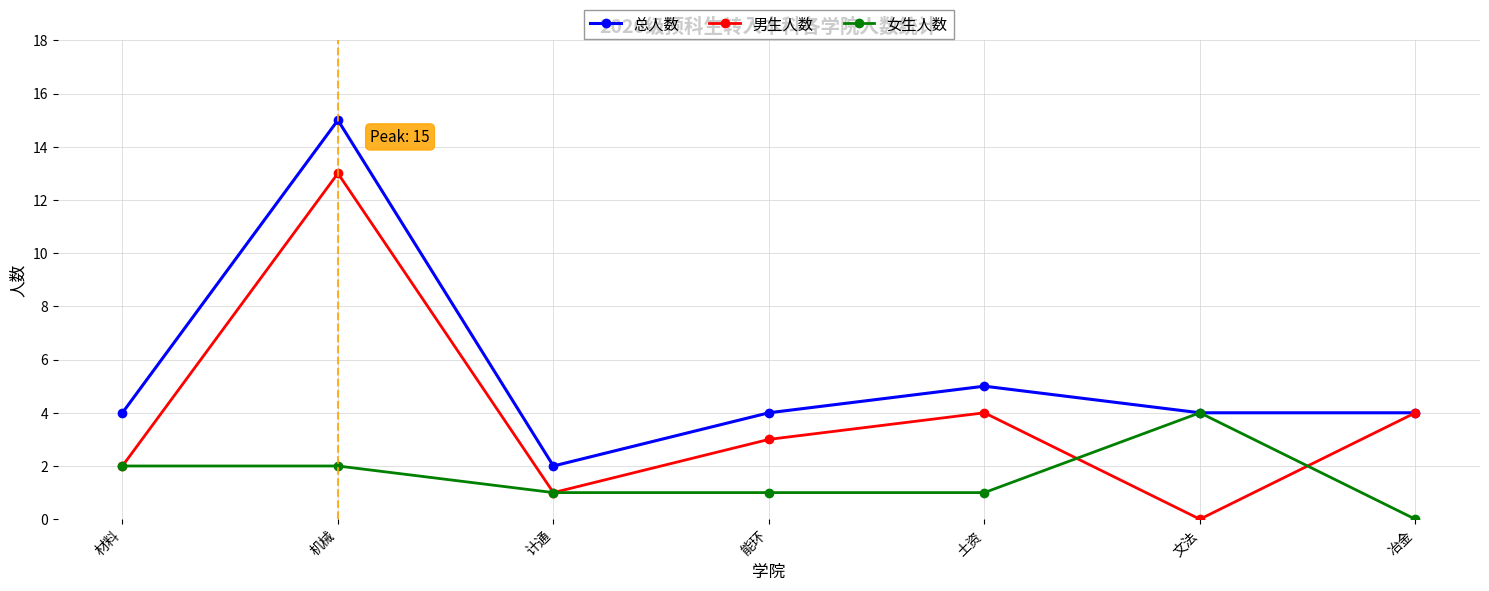

Which category has the lowest value in the 总人数 series?

计通